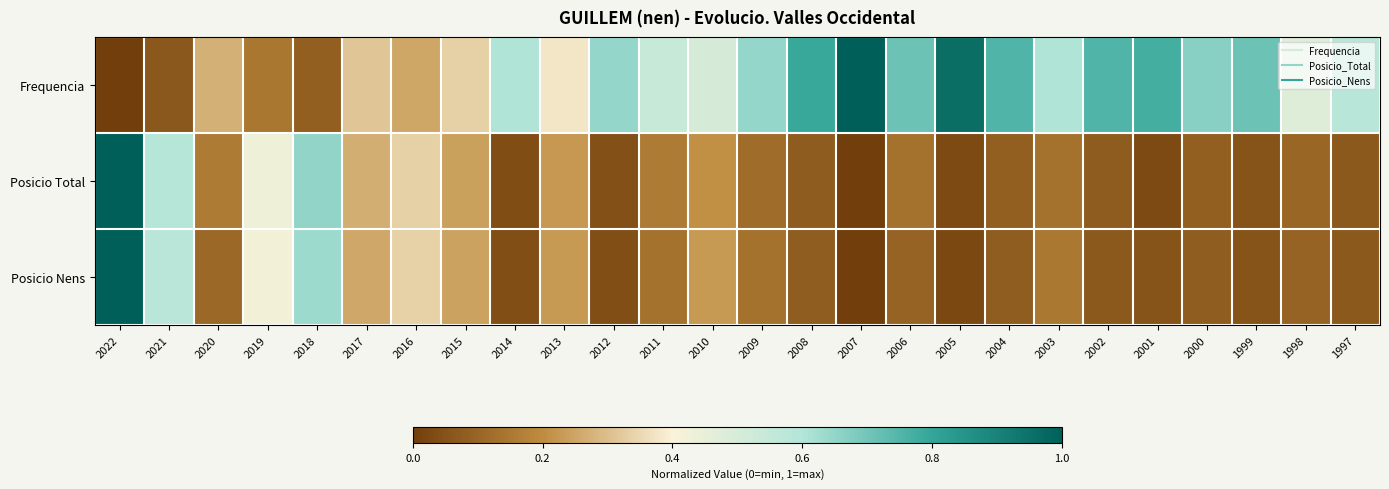

Which label corresponds to the largest value in the chart?

2007